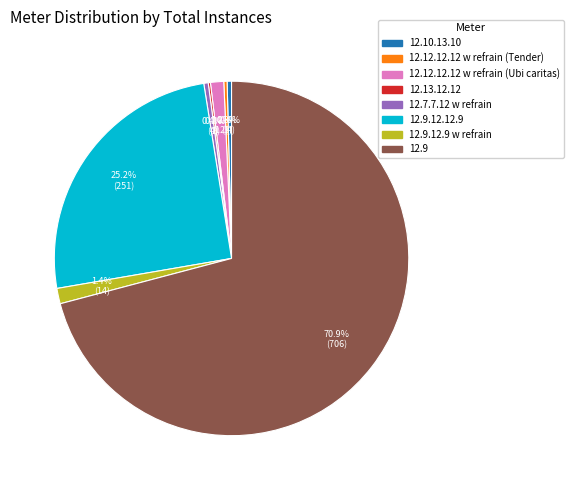

Is there any slice that represents more than half of the pie?

Yes